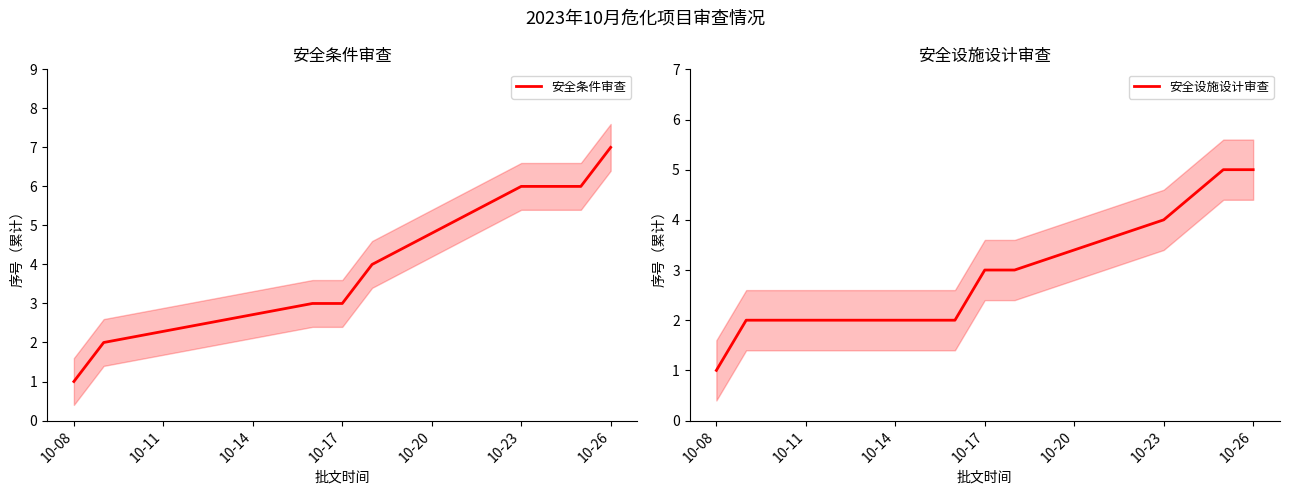

What are all the series names shown in the legend?

安全条件审查, 安全设施设计审查